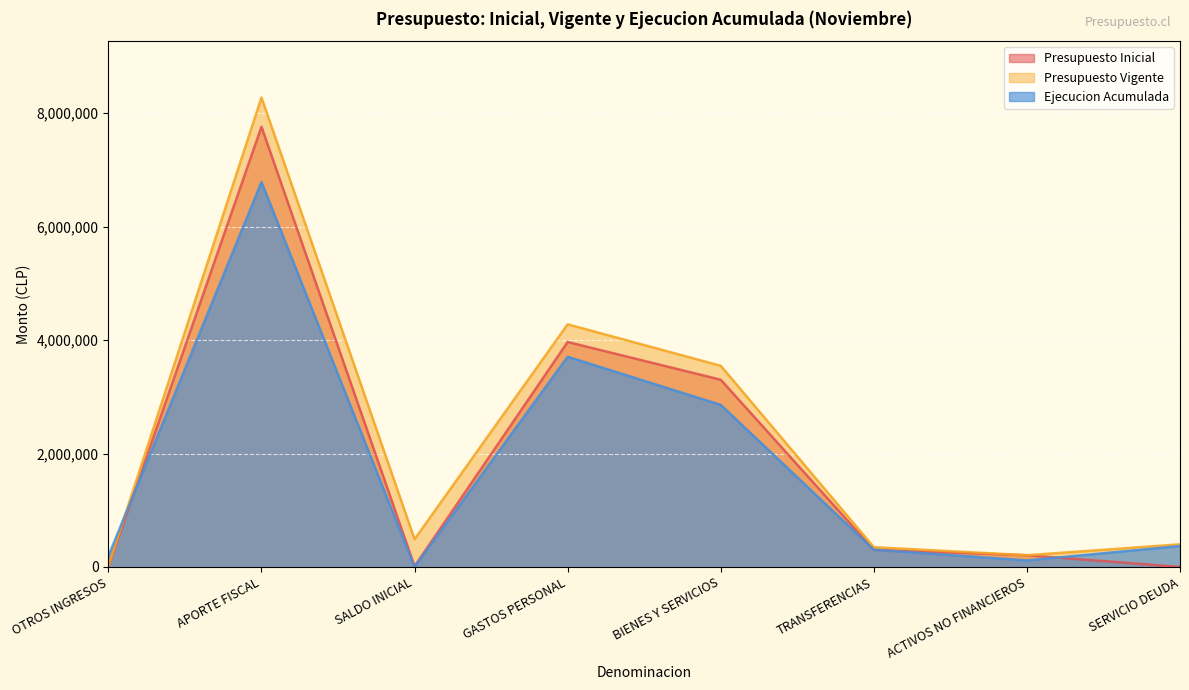

At which category does the chart reach its peak across all series?

APORTE FISCAL